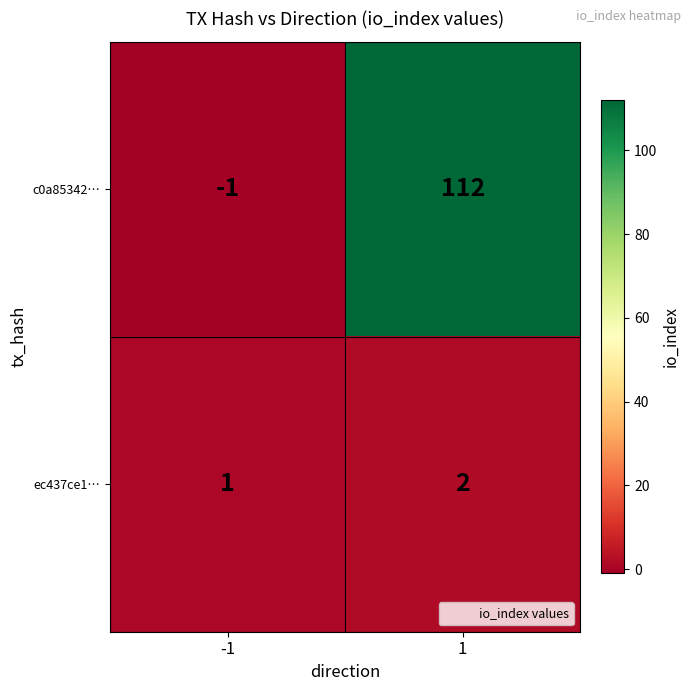

What is the total value across all series at 1?

114